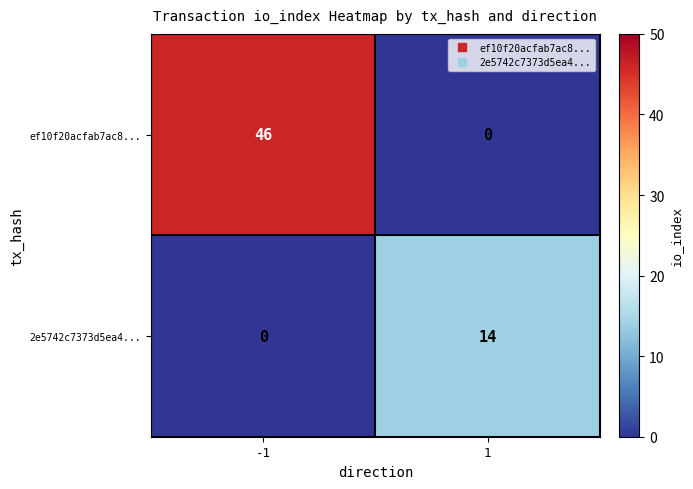

What is the sum of all ef10f20acfab7ac8... values?

46